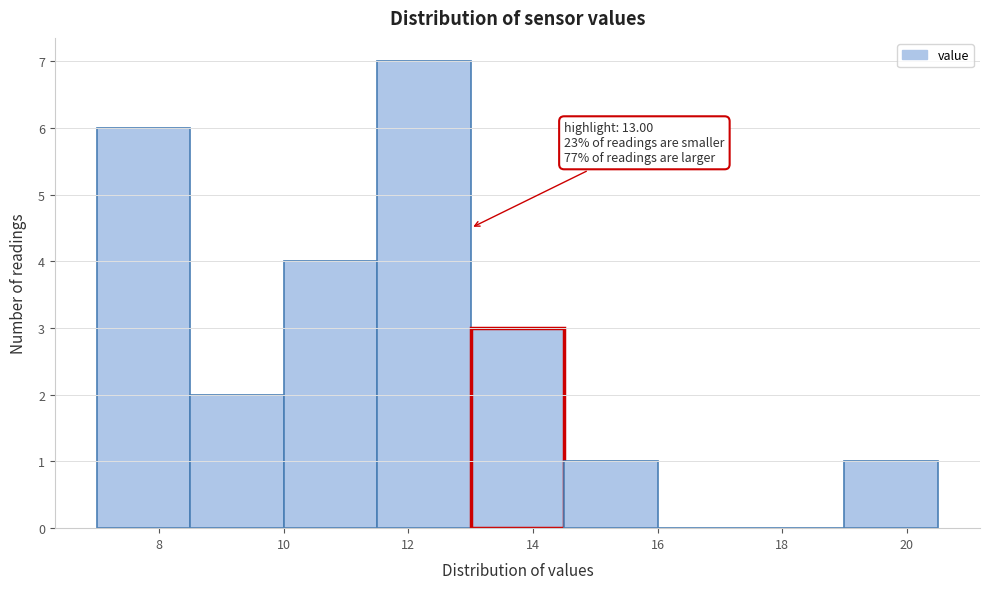

Over which range of the x-axis is the bar tallest?

11.5 to 13.0